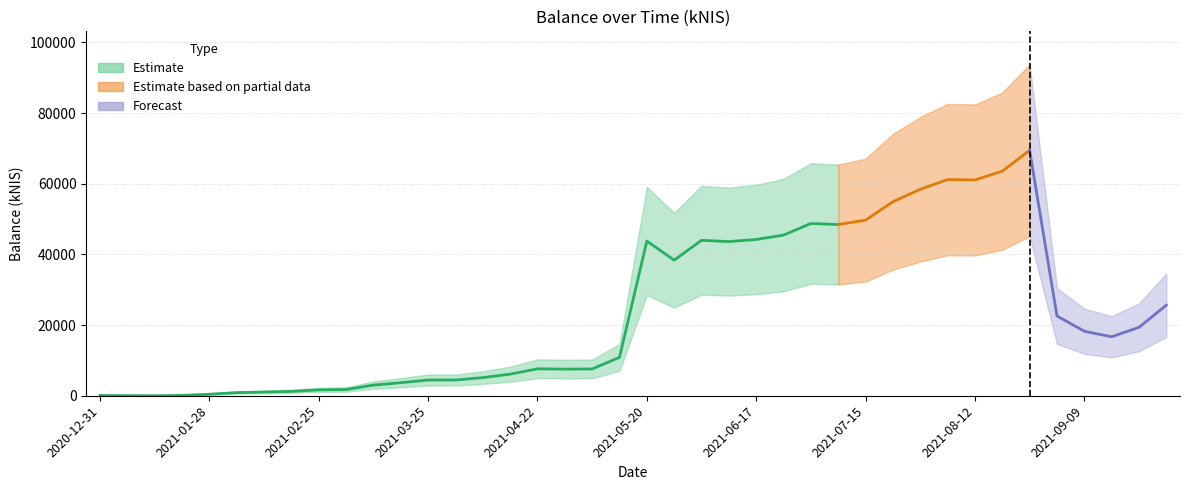

Approximately how many times larger is the value at 2021-06-03 compared to 2021-01-07?

1560.7